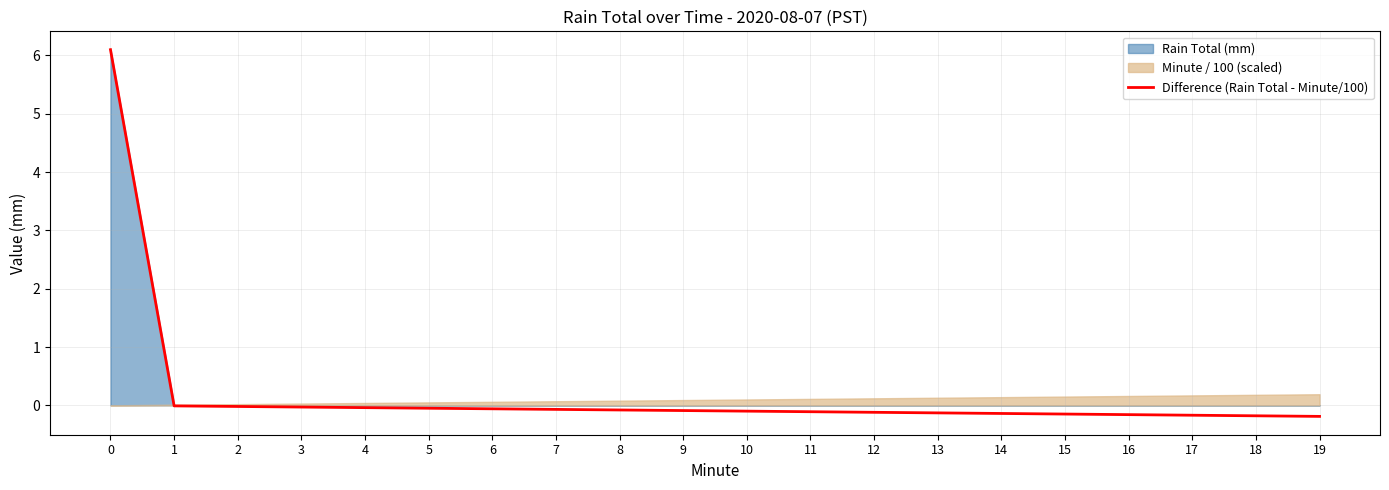

Rank the categories by value from highest to lowest.

0, 1, 2, 3, 4, 5, 6, 7, 8, 9, 10, 11, 12, 13, 14, 15, 16, 17, 18, 19